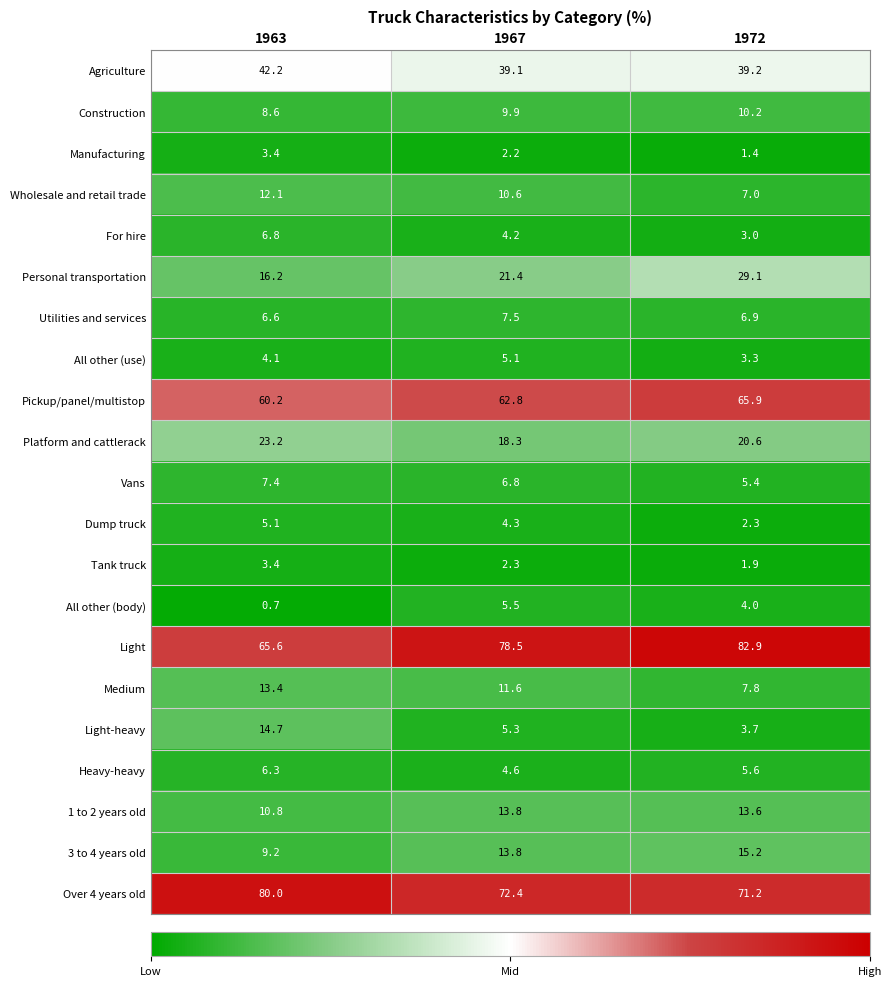

Between 1967 and 1972, which series saw the biggest shift?

Personal transportation